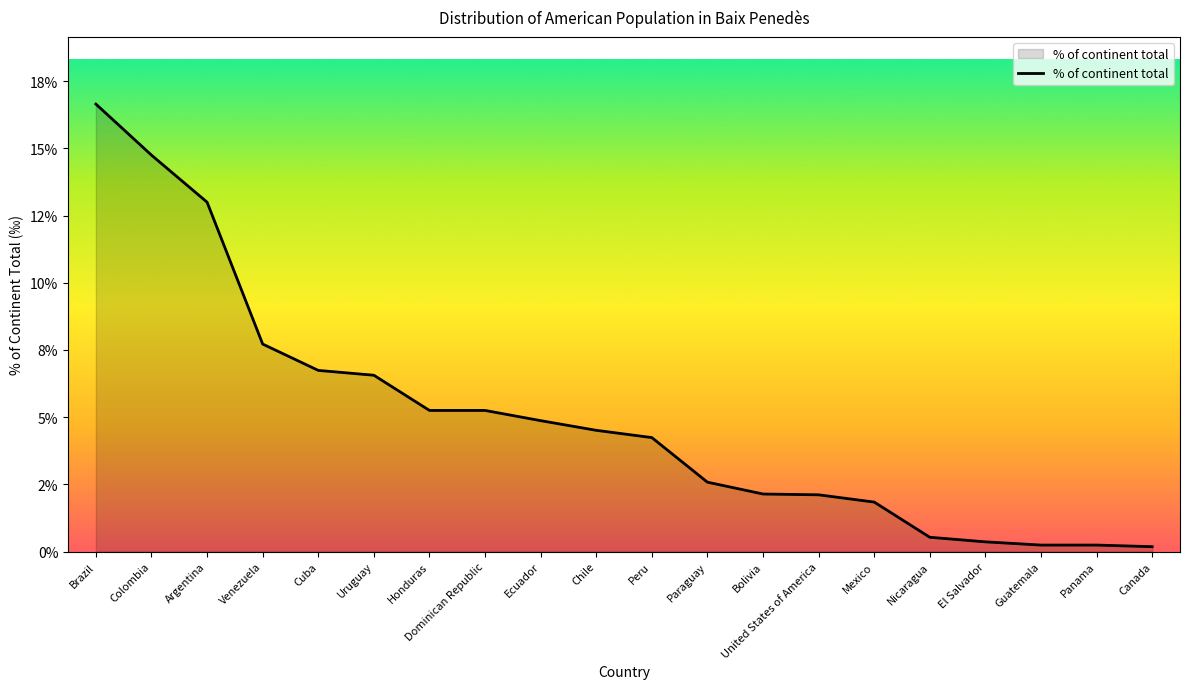

True or false: there are more than 1 points higher than both neighbors.

False